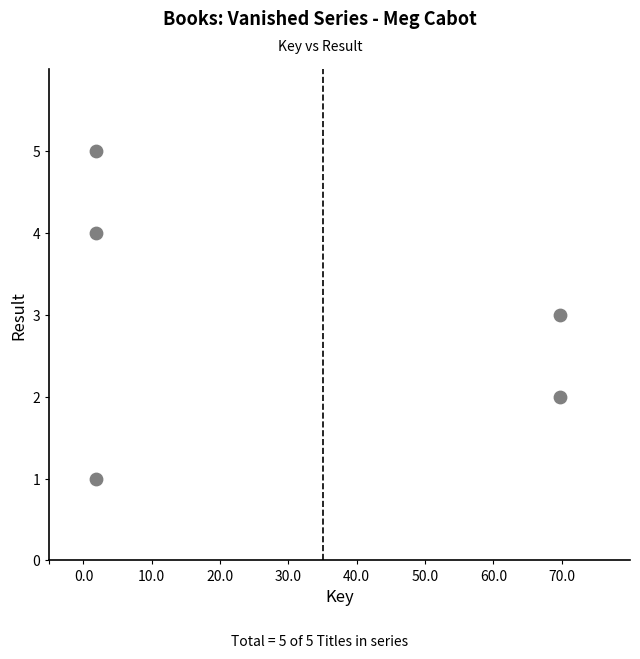

What is the range of Y values (max minus min)?

4